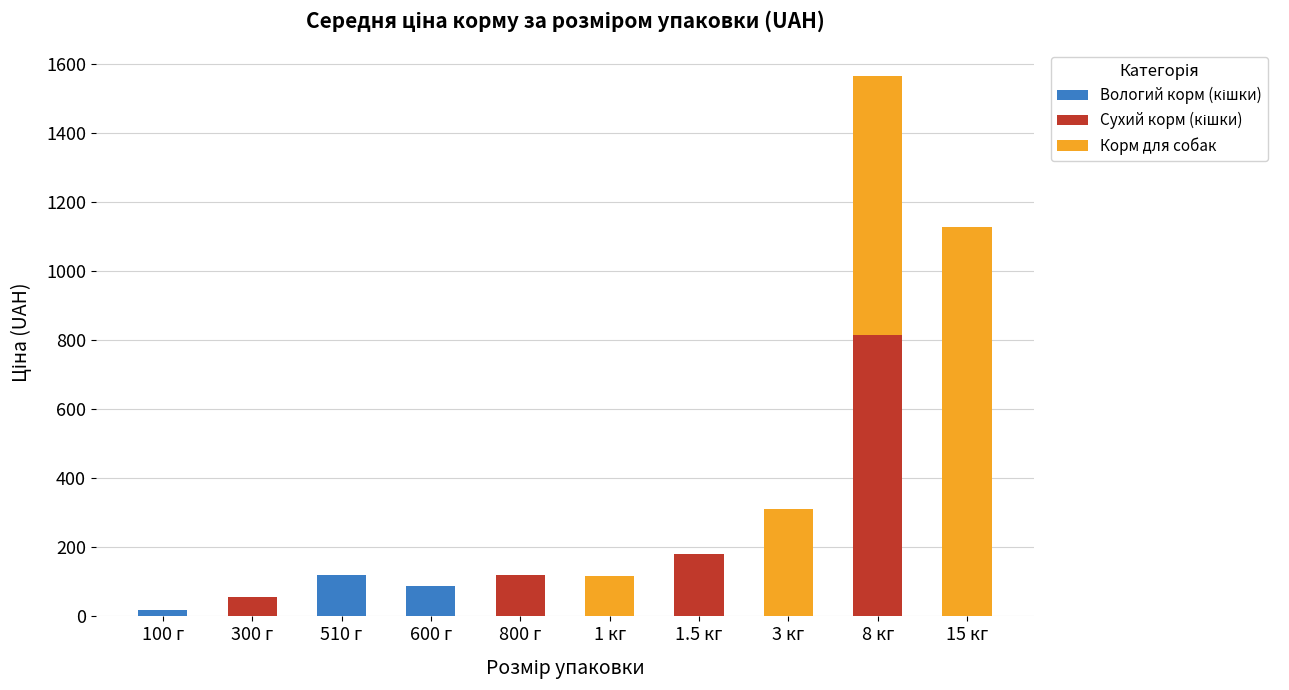

What is the total value across all series at 1.5 кг?

180.0